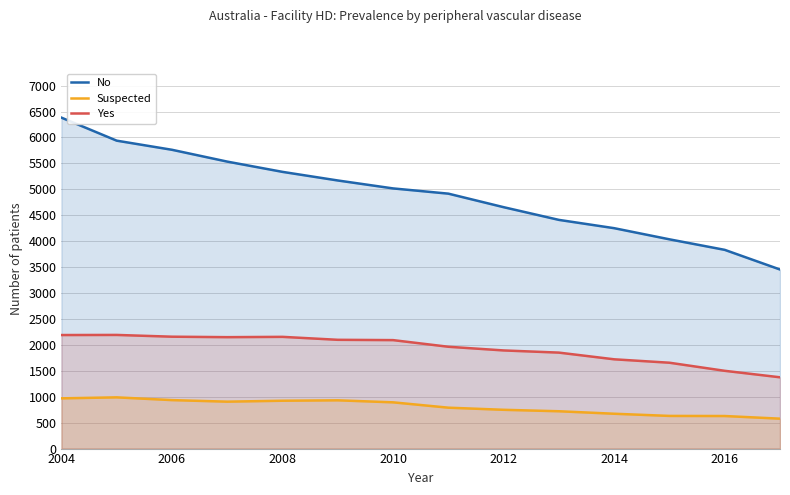

What are all the series names shown in the legend?

No, Suspected, Yes